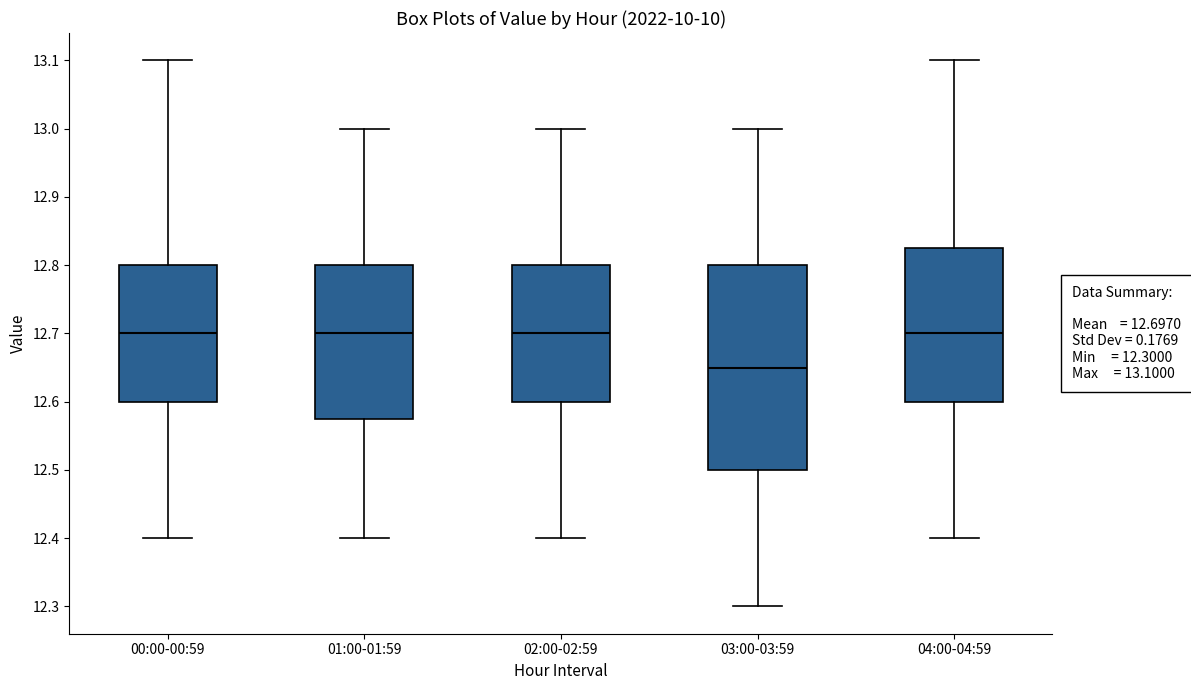

Which box's median line is the lowest?

03:00-03:59